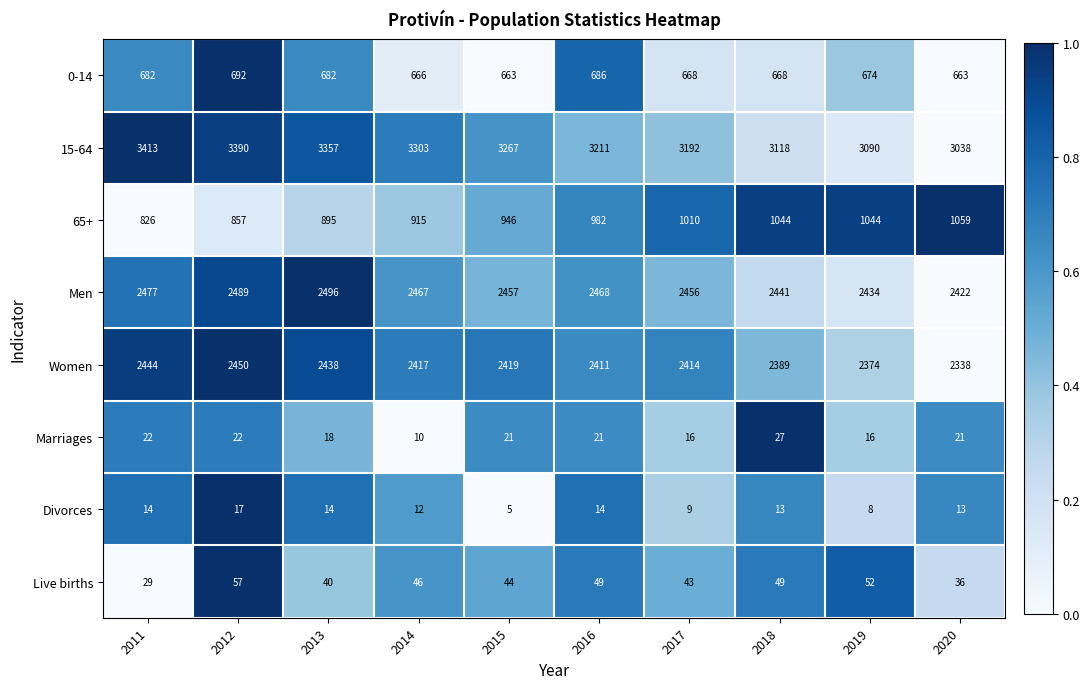

Which series has the largest range (max minus min)?

15-64